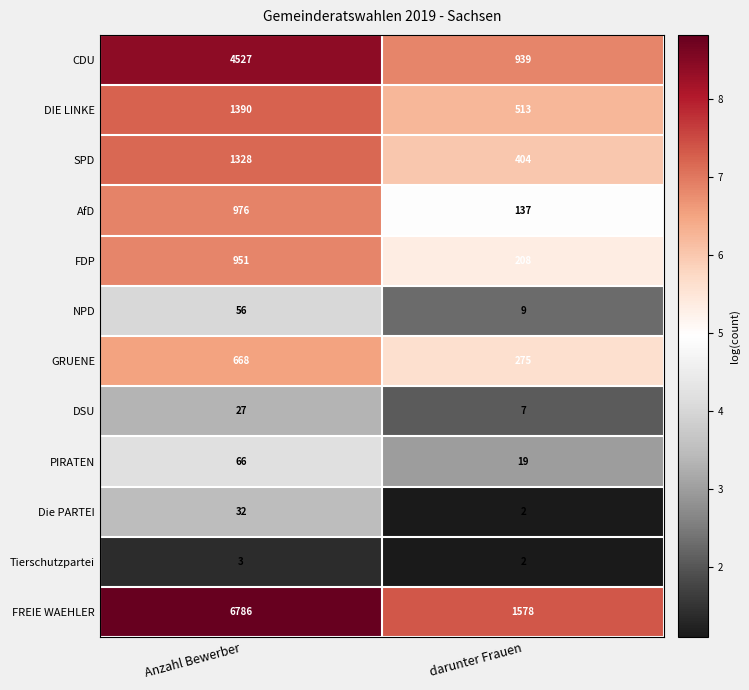

At which category does the chart reach its peak across all series?

Anzahl Bewerber